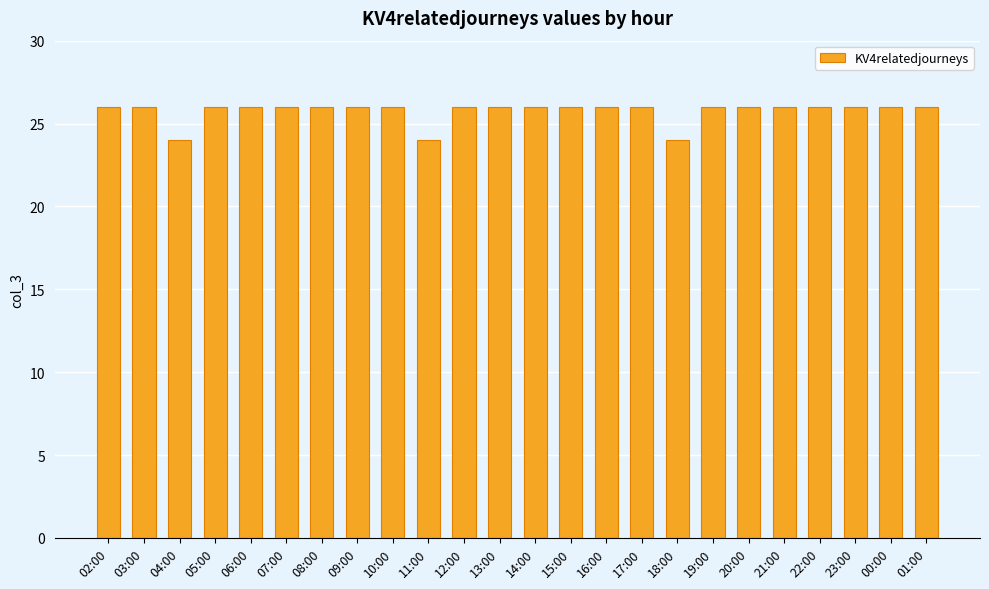

What is the ratio of the value at 08:00 to the value at 16:00?

1.0